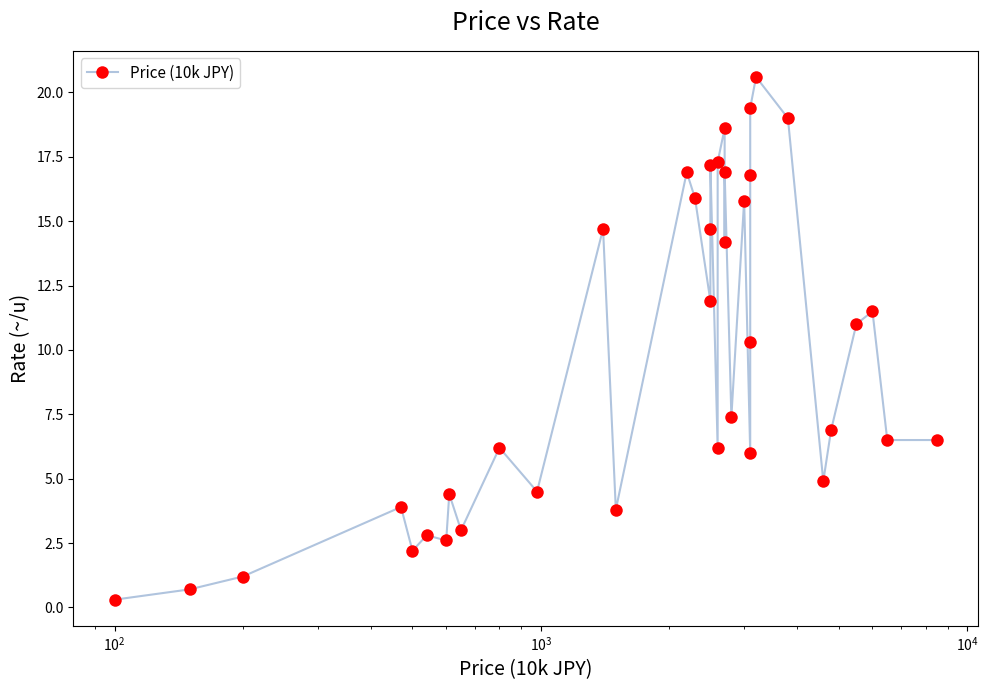

Reading left to right, list all the values displayed in this chart.

0.3	0.7	1.2	3.9	2.2	2.8	2.6	4.4	3.0	6.2	4.5	14.7	3.8	16.9	15.9	11.9	14.7	17.2	6.2	17.3	18.6	14.2	16.9	7.4	15.8	6.0	10.3	16.8	19.4	20.6	19.0	4.9	6.9	11.0	11.5	6.5	6.5